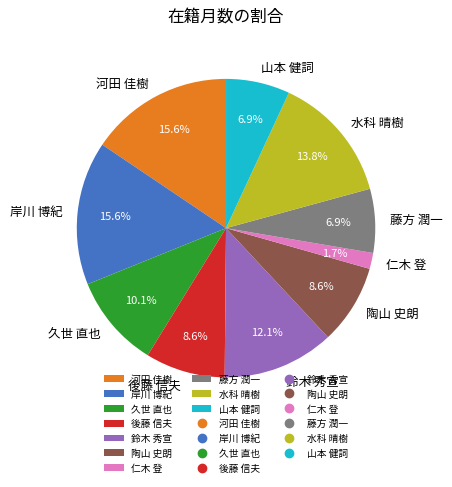

The 水科 晴樹 slice represents 14% of the pie. True or false?

True